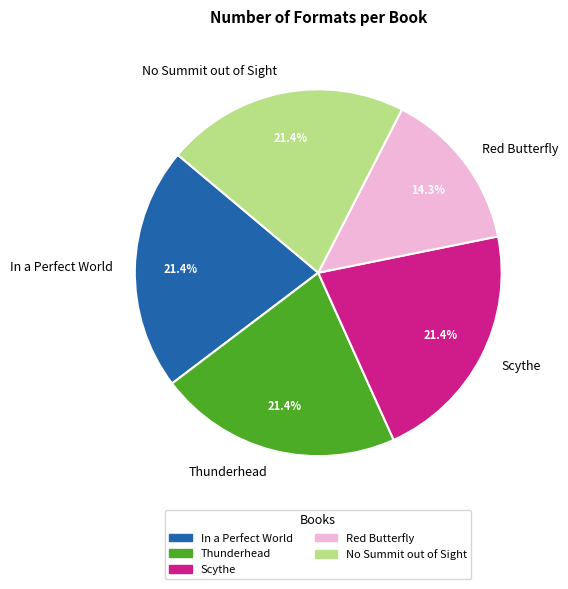

How many slices are in this pie chart?

5